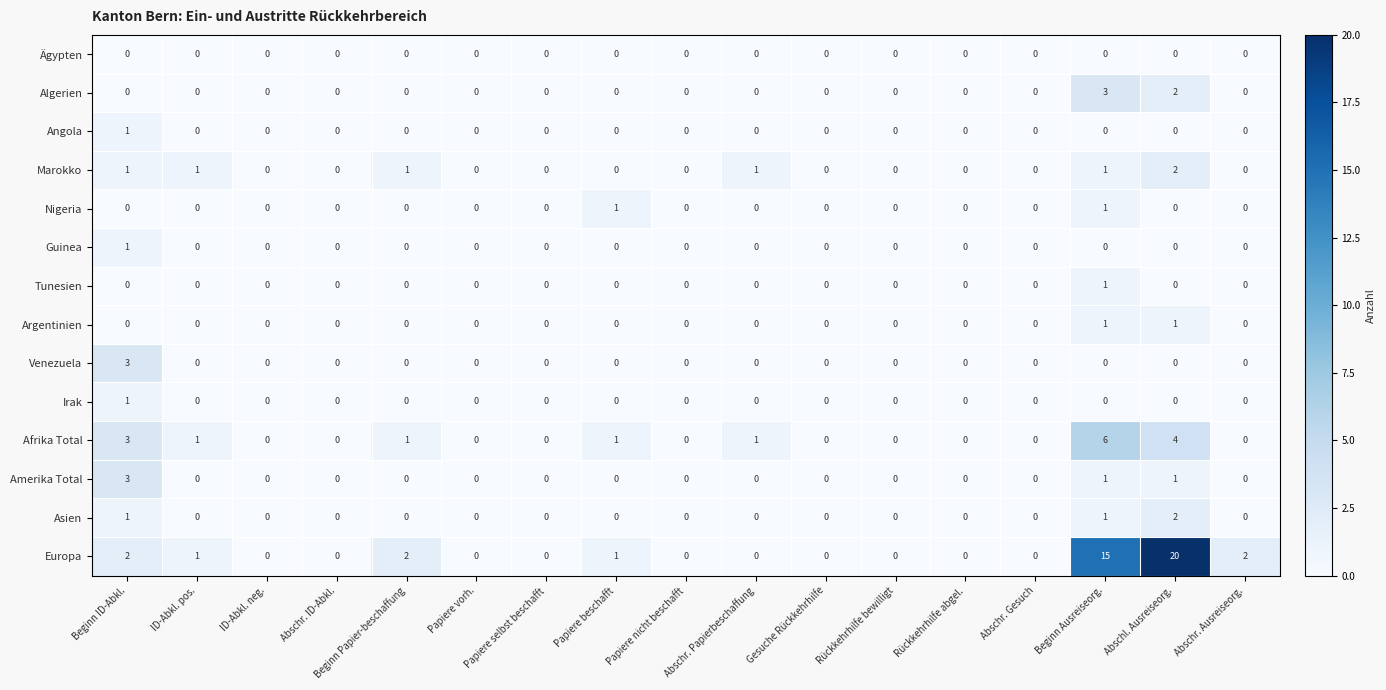

Which series has the widest spread of values?

Europa